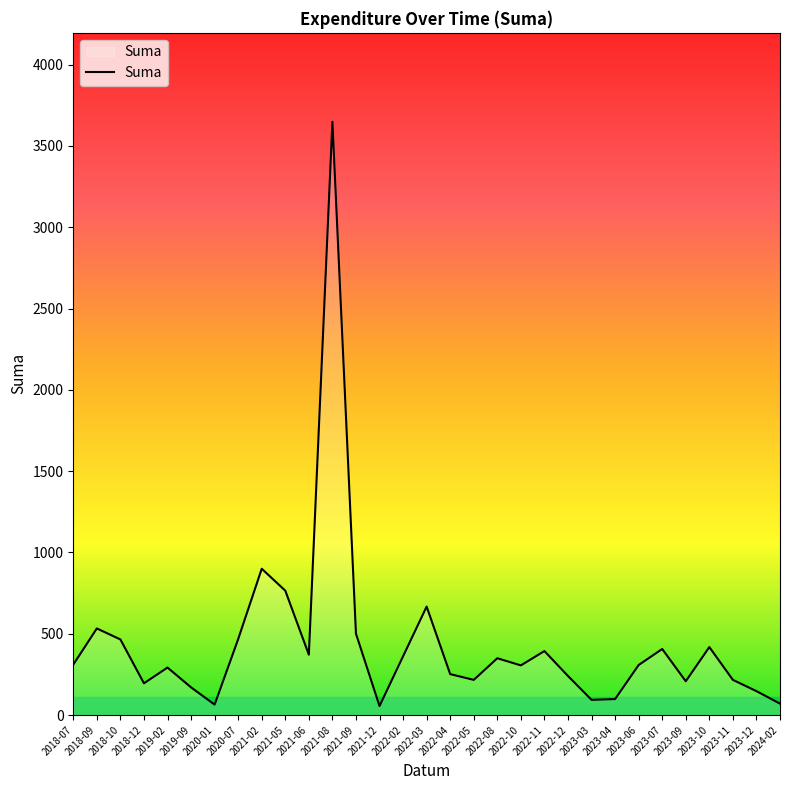

What is the greatest value displayed?

3648.0